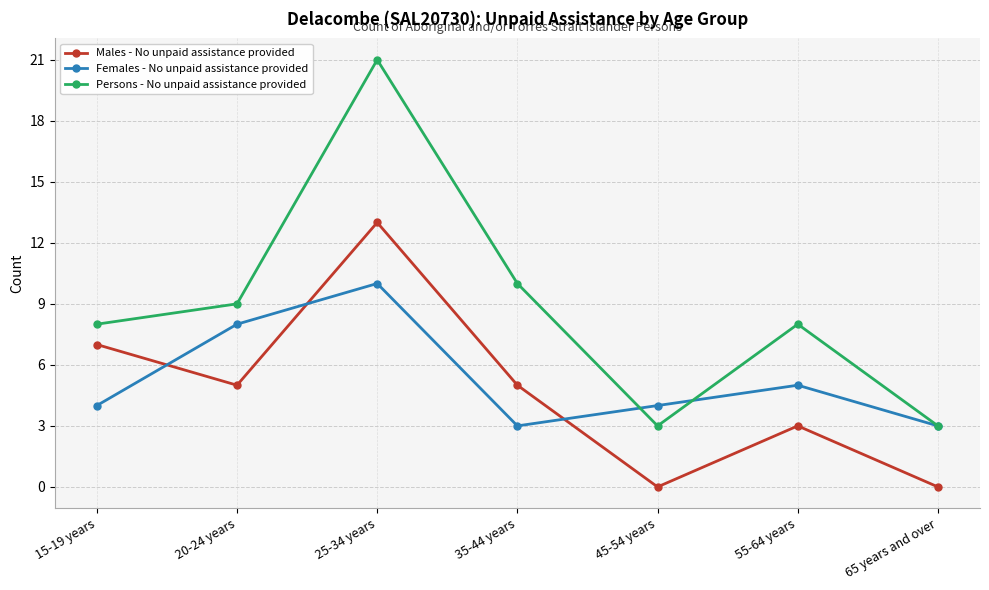

What is the difference between the maximum and second lowest values in the Persons - No unpaid assistance provided series?

18